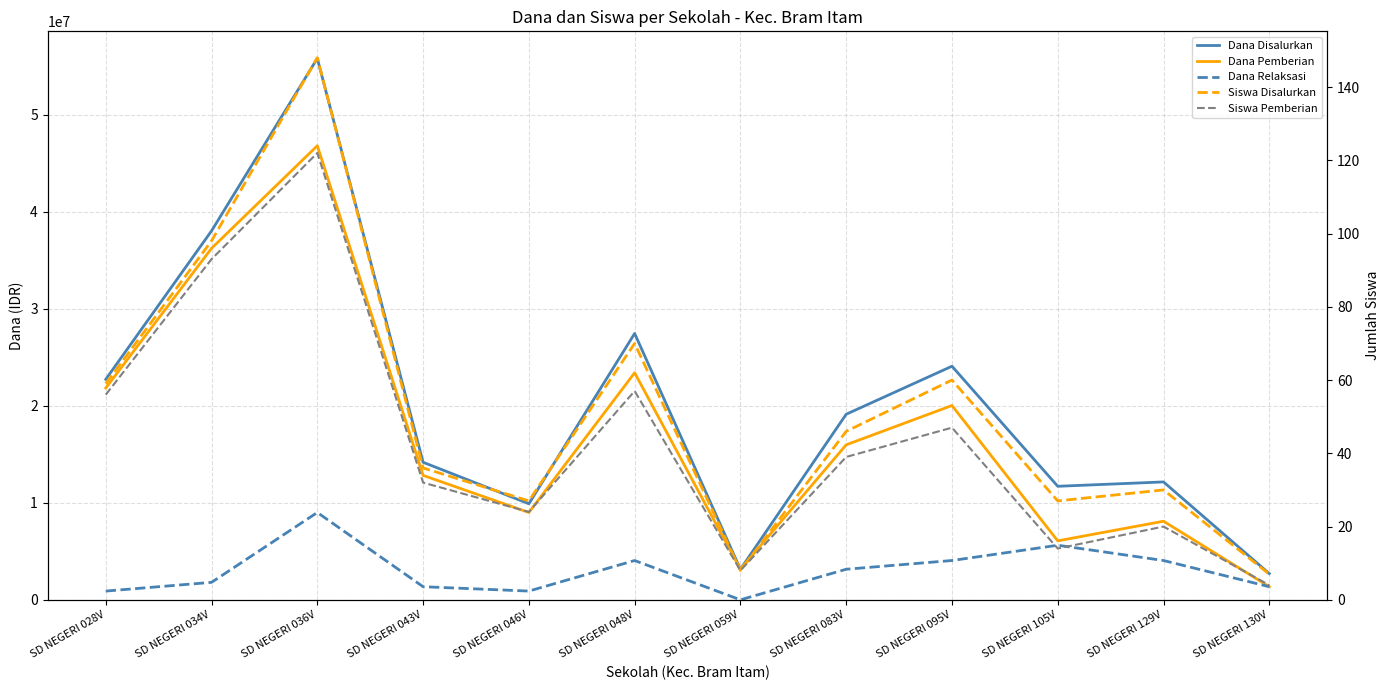

What is the difference between the maximum and minimum values in the Dana Relaksasi series?

9000000